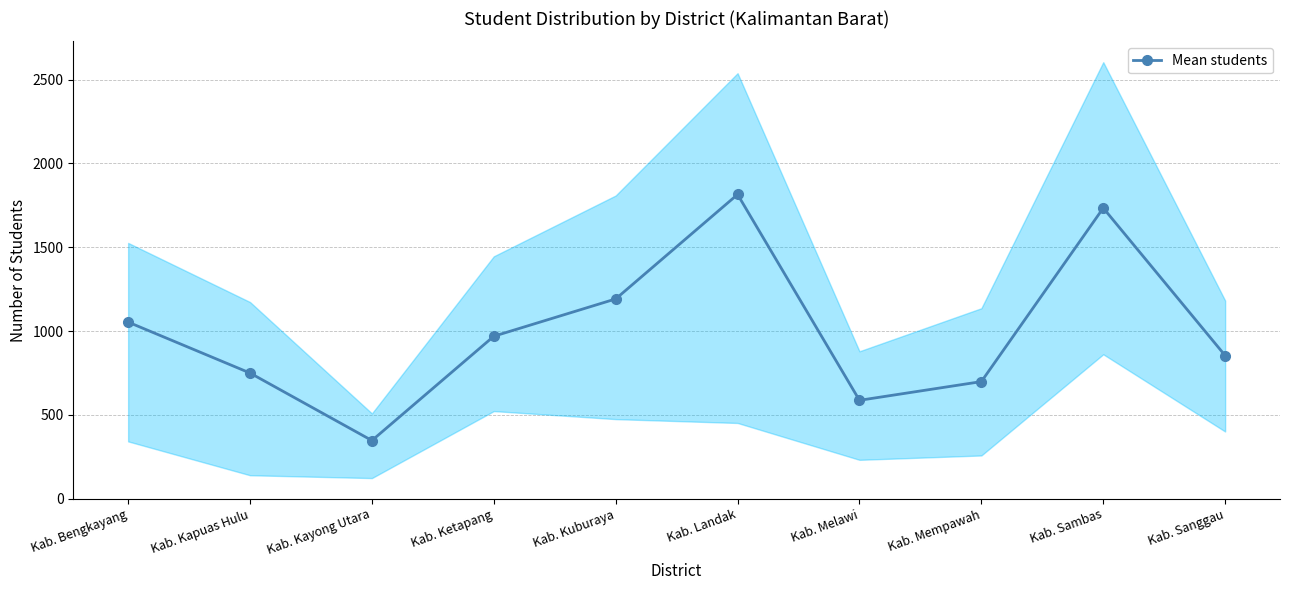

What is the label of the 8th point from the left?

Kab. Mempawah